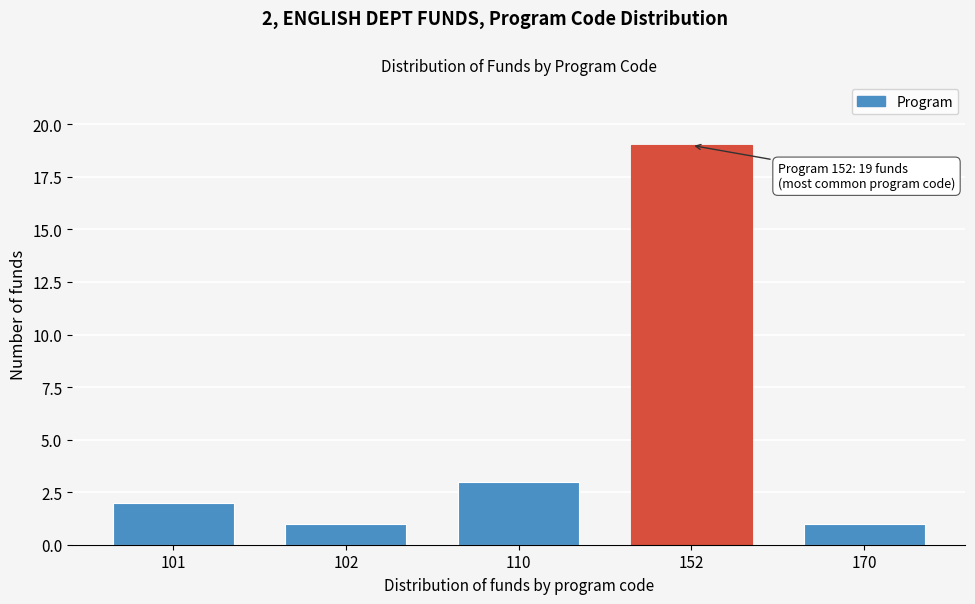

Reading left to right, list all the values displayed in this chart.

101=2	102=1	110=3	152=19	170=1